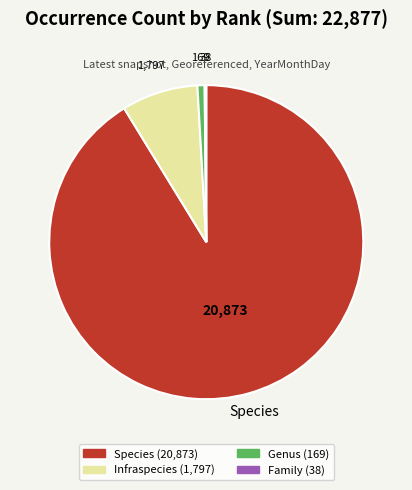

True or false: Genus accounts for 1% of the total.

True